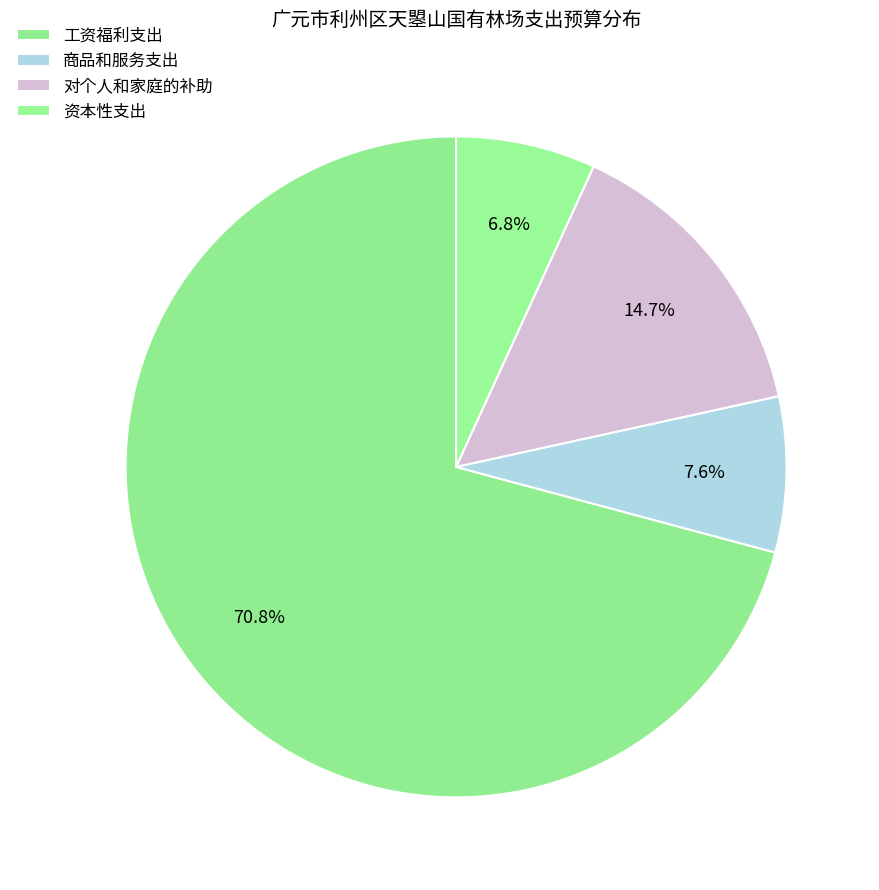

Is it true that 商品和服务支出 is 8% of the pie?

True